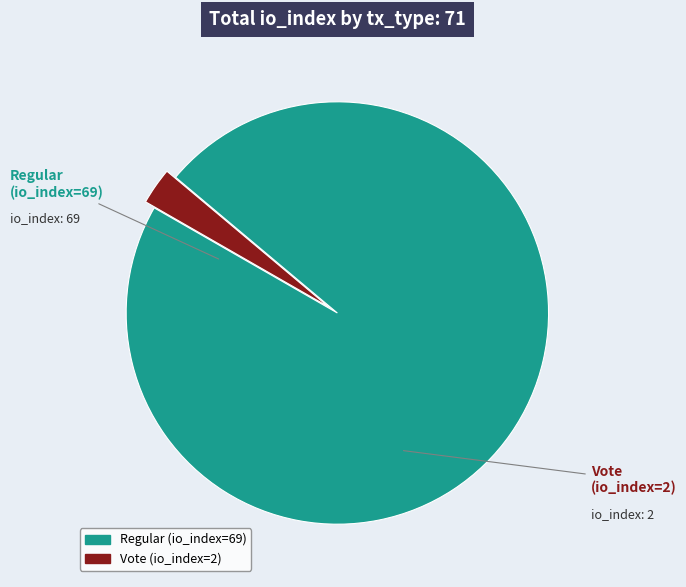

True or false: Regular (io_index=69) accounts for 97% of the total.

True